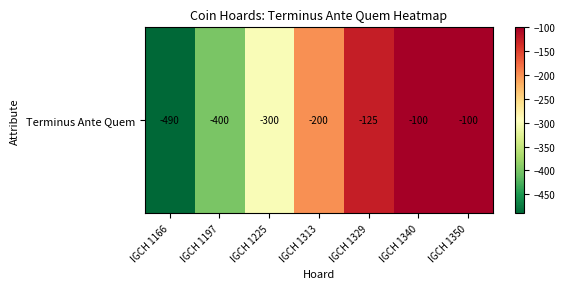

How many values are below -200?

3